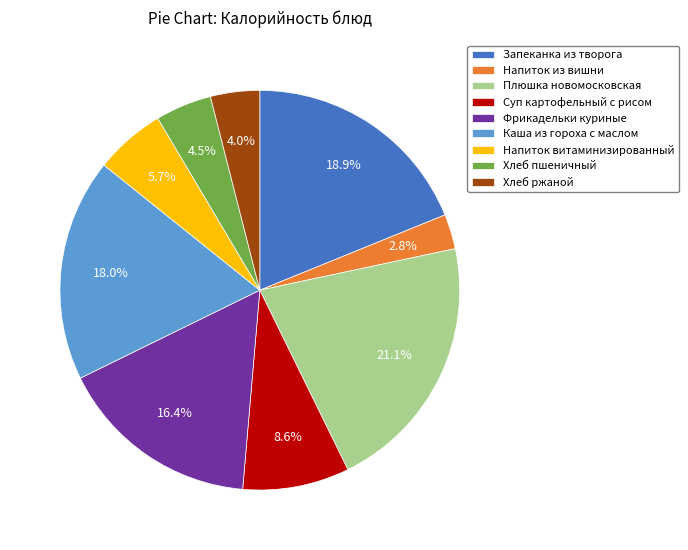

To the nearest percent, what is the difference between the Напиток из вишни and Суп картофельный с рисом slice percentages?

6%